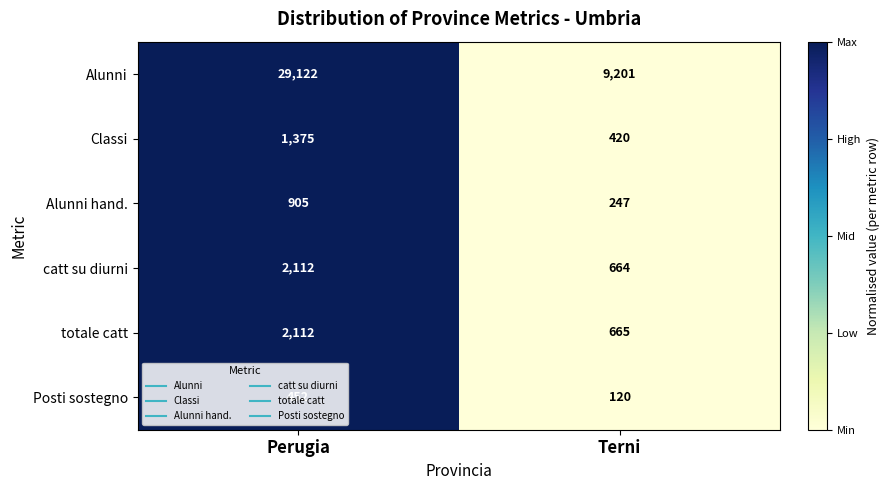

List the labels in order of Alunni value, smallest first.

Terni, Perugia